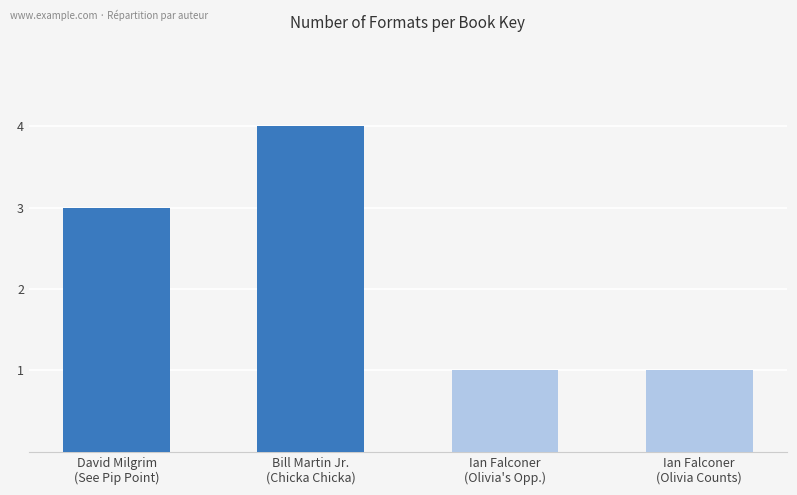

What is the sum of the values at Ian Falconer
(Olivia Counts) and Bill Martin Jr.
(Chicka Chicka)?

5